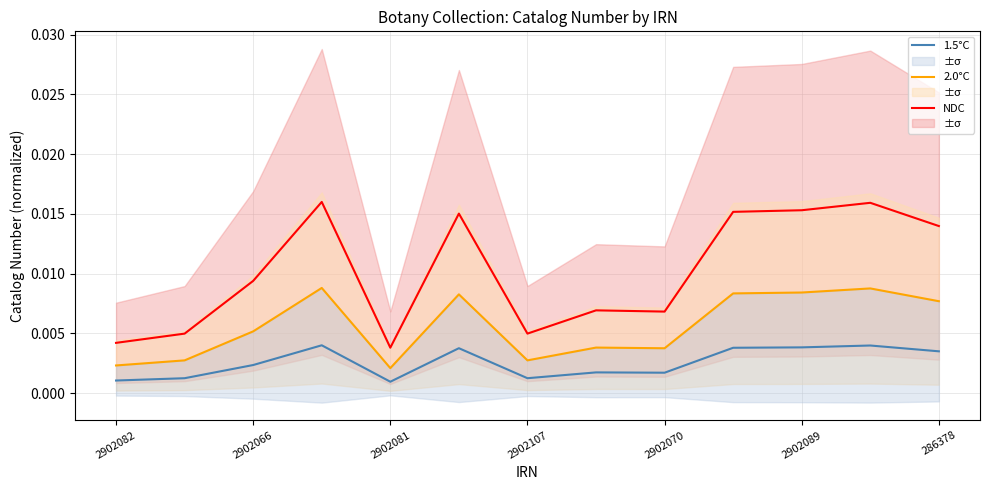

True or false: NDC and 1.5°C intersect in this chart.

False